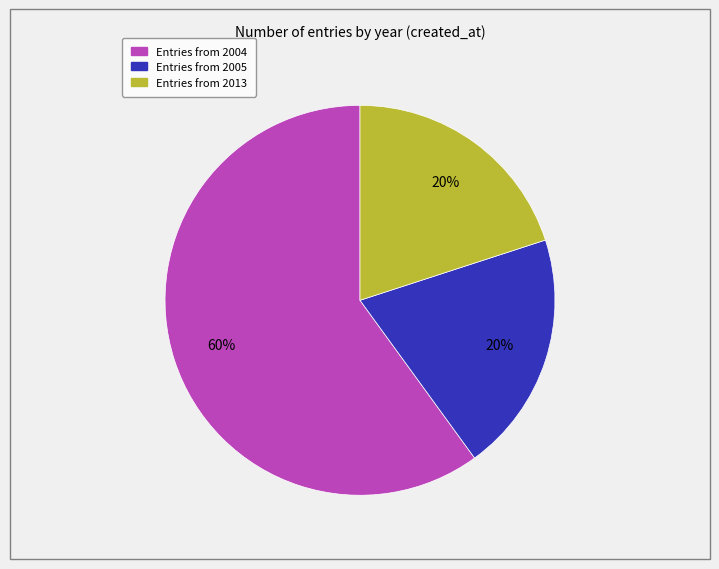

Does any single category account for the majority?

Yes